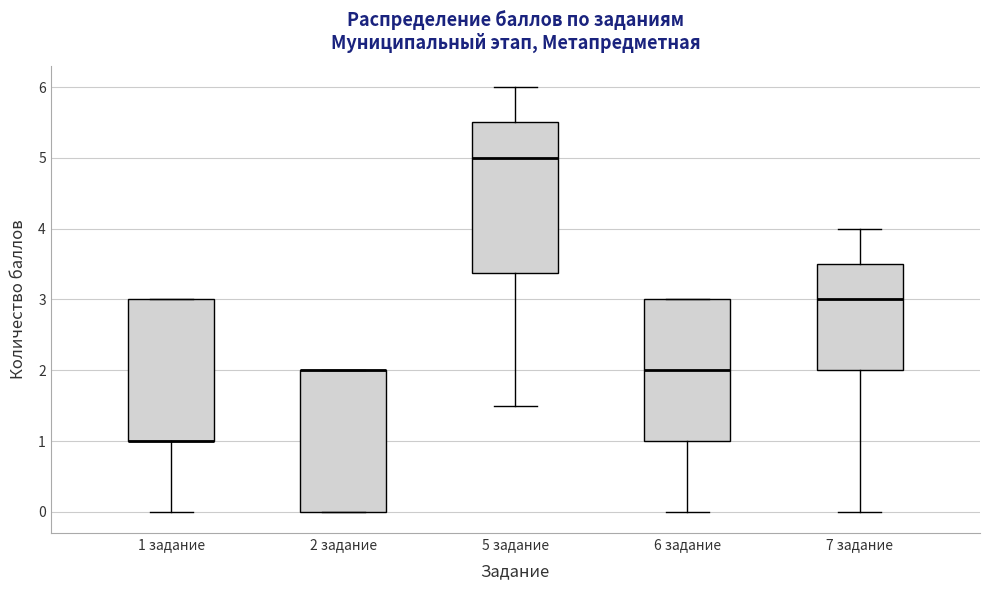

Reading left to right, read every box against the y-axis: the position of its median line, the range the box covers, and the ends of its whiskers. The values are not printed on the chart, so give them approximately, as read against the axis.

1 задание: median 1.0 (drawn on the box's lower edge), box 1.0 to 3.0, whiskers 0.0 to 3.0
2 задание: median 2.0 (drawn on the box's upper edge), box 0.0 to 2.0, whiskers 0.0 to 2.0
5 задание: median 5.0, box 3.4 to 5.5, whiskers 1.5 to 6.0
6 задание: median 2.0, box 1.0 to 3.0, whiskers 0.0 to 3.0
7 задание: median 3.0, box 2.0 to 3.5, whiskers 0.0 to 4.0